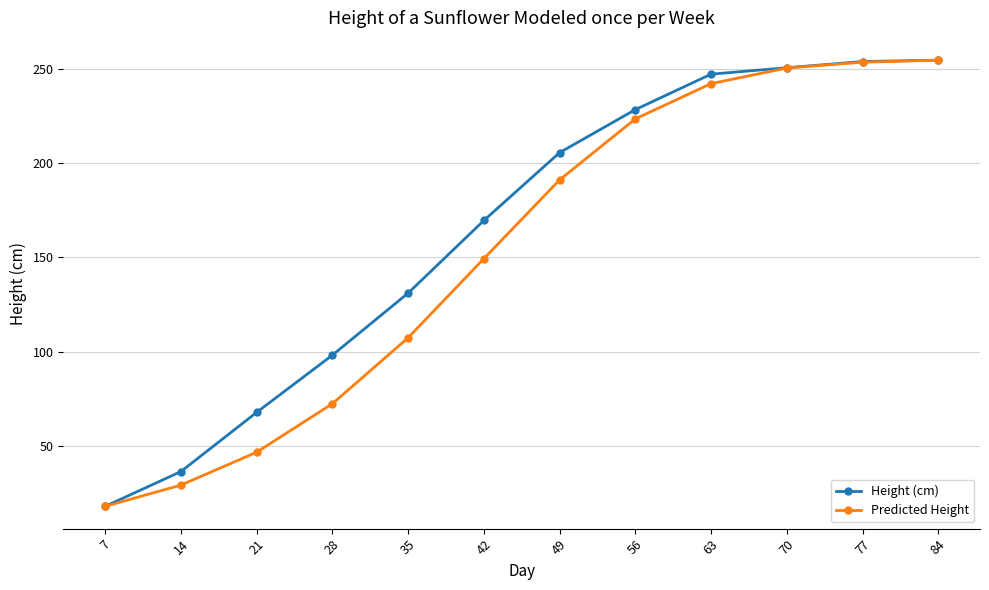

At which label is Height (cm) closest to 136?

35